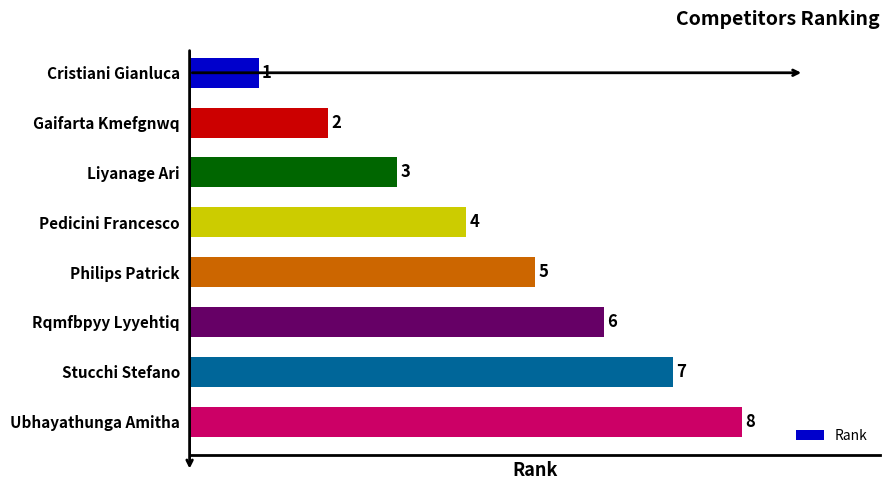

List the labels in order of value, largest first.

Ubhayathunga Amitha, Stucchi Stefano, Rqmfbpyy Lyyehtiq, Philips Patrick, Pedicini Francesco, Liyanage Ari, Gaifarta Kmefgnwq, Cristiani Gianluca